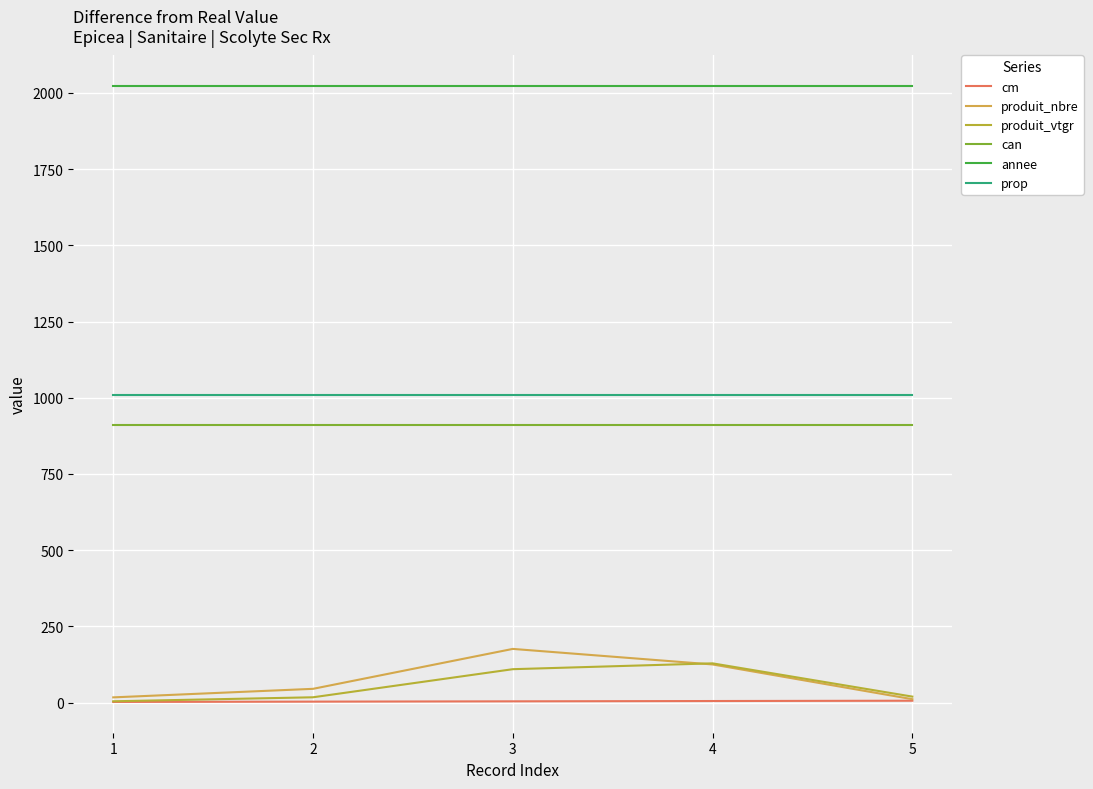

Which series has the largest range (max minus min)?

produit_nbre